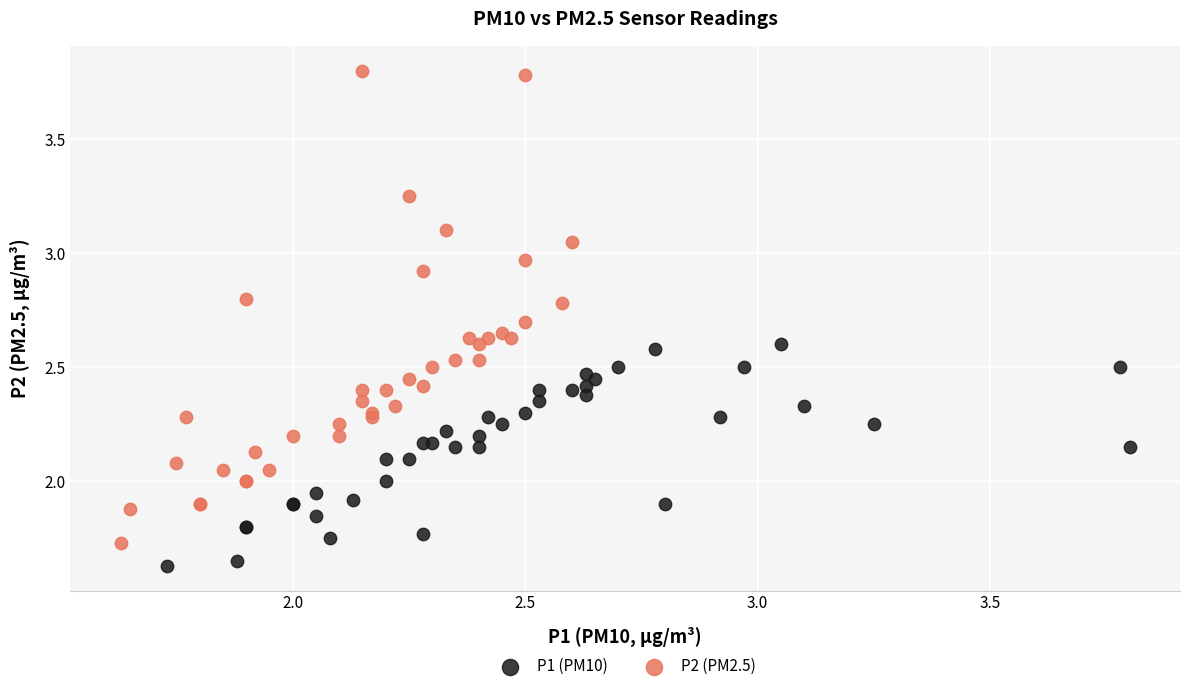

Which series reaches the maximum Y coordinate?

P2 (PM2.5)